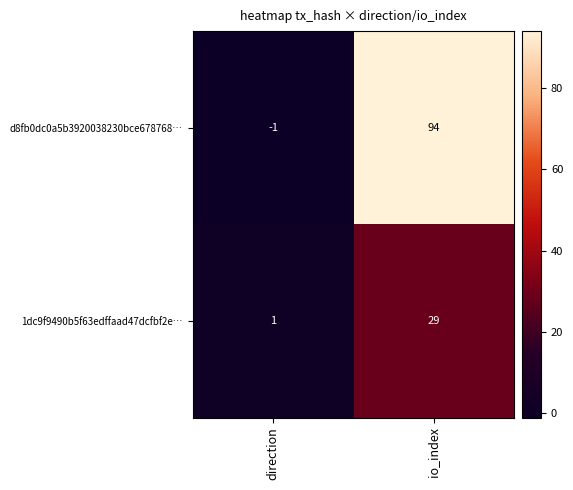

Which series has the largest range (max minus min)?

d8fb0dc0a5b3920038230bce678768…